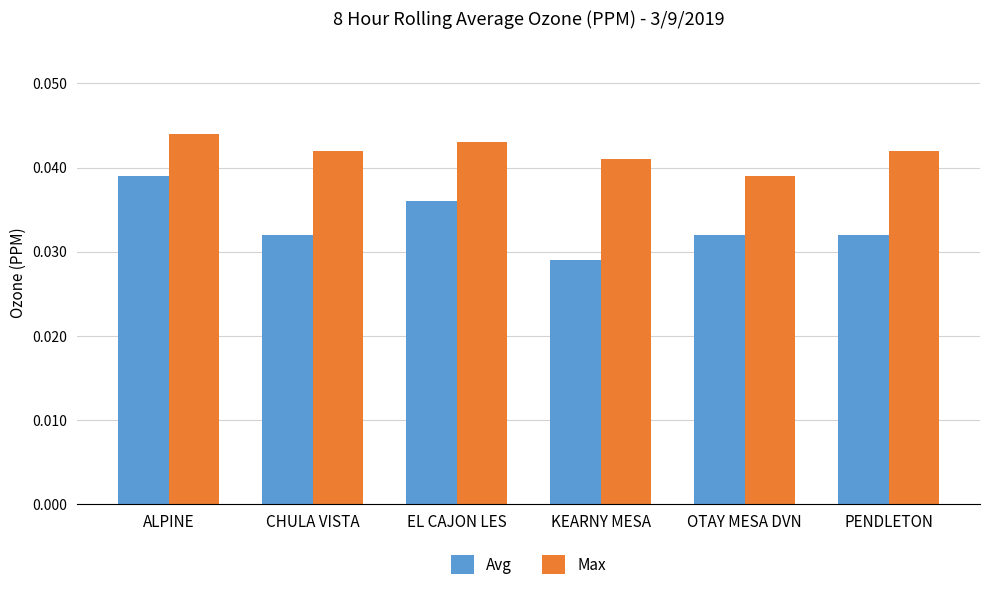

Is the value of Max at EL CAJON LES greater than the value of Avg at ALPINE?

Yes